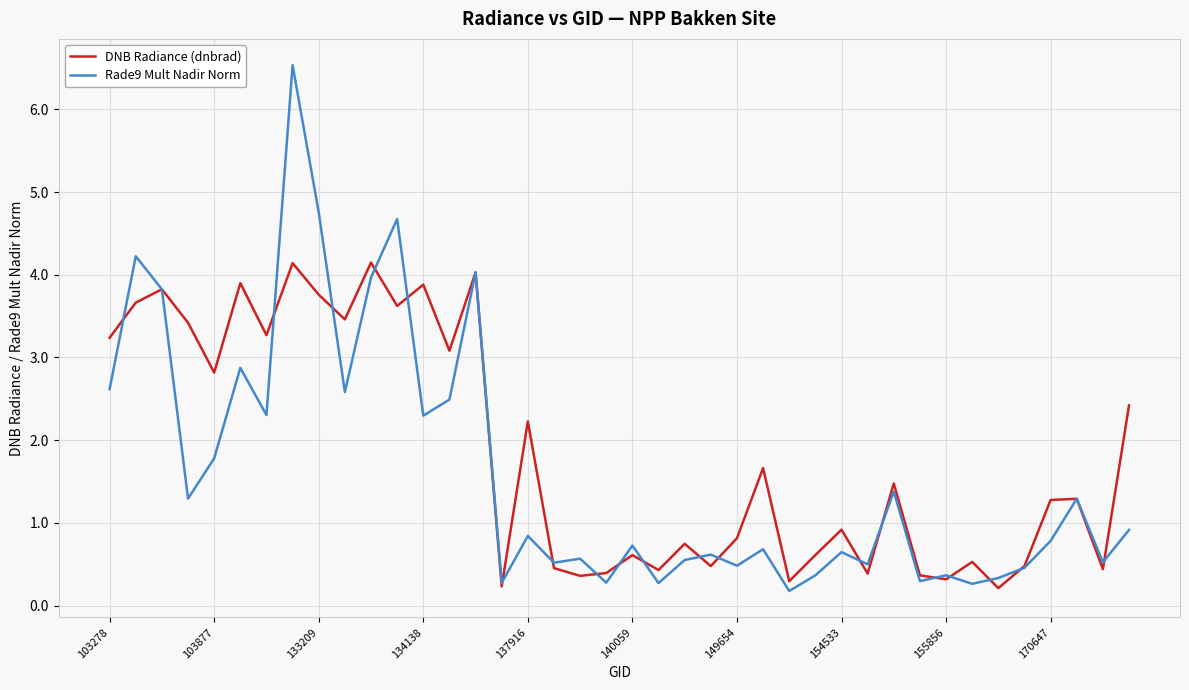

What is the difference between the second highest and minimum values in the Rade9 Mult Nadir Norm series?

4.6